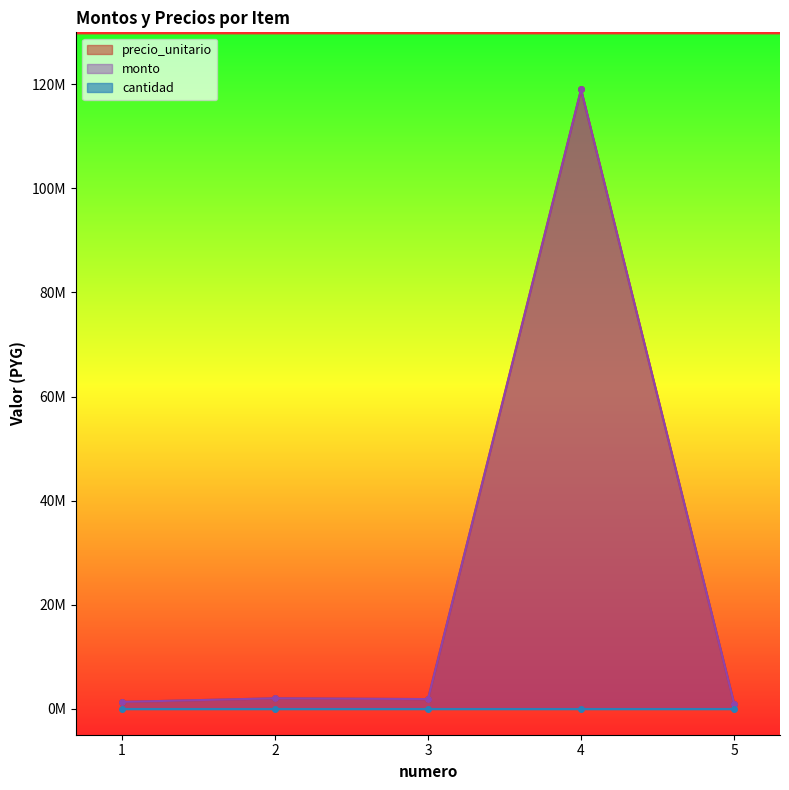

Does the chart display data point markers on the line(s)?

Yes